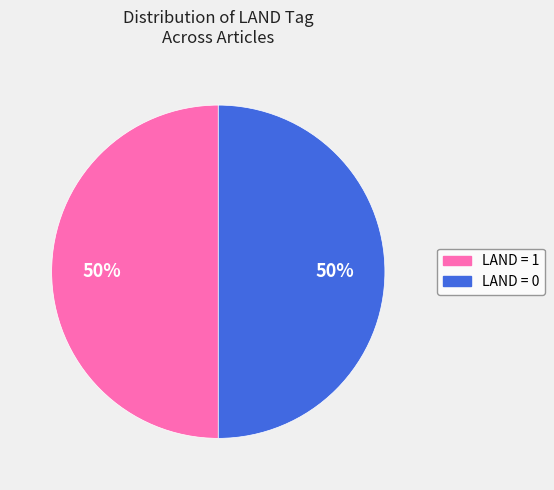

How many segments does this pie chart have?

2